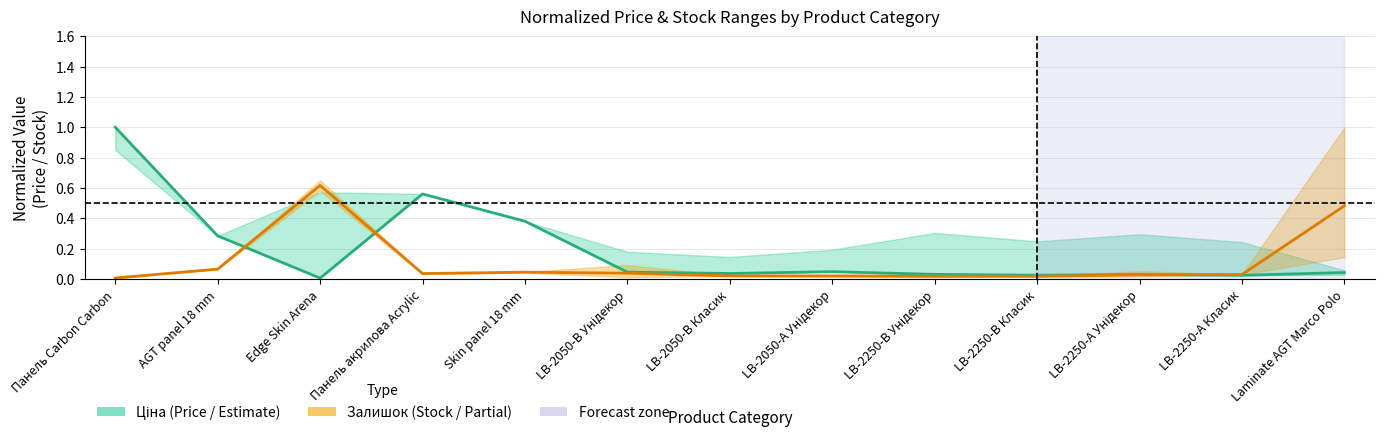

How many times do Ціна (Price) and Залишок (Stock) cross each other?

3